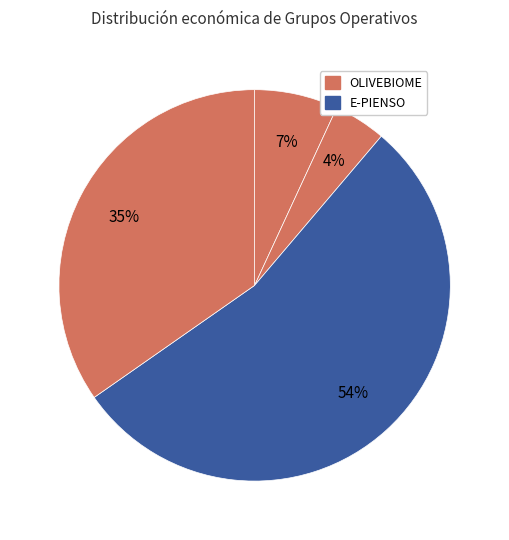

Count the number of slices in the pie.

4